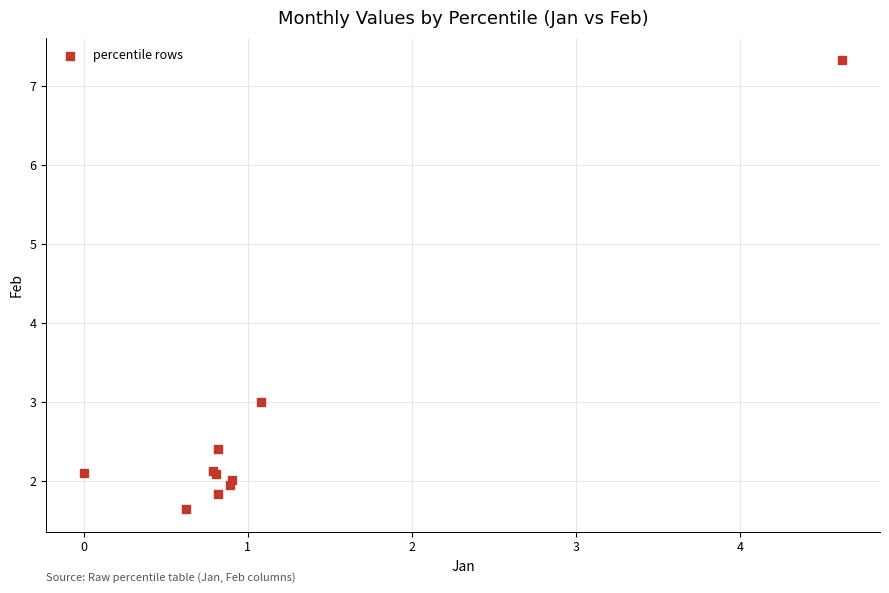

What Y value in the scatter plot is closest to 4?

3.0